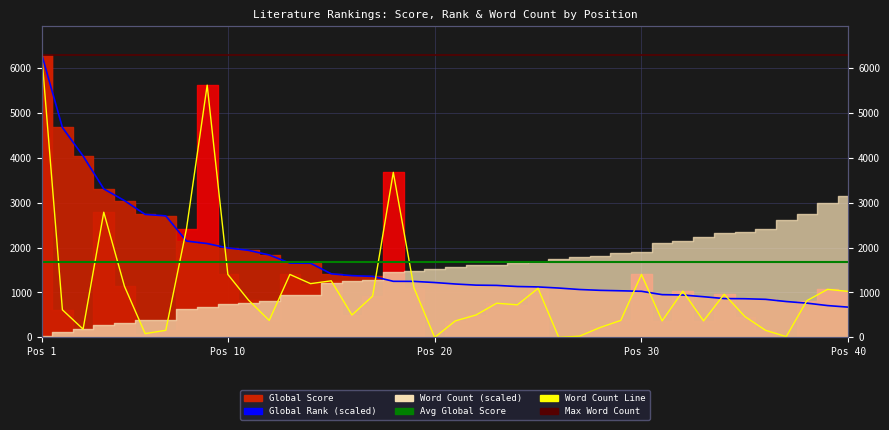

At which category does Word Count reach its first local valley?

3